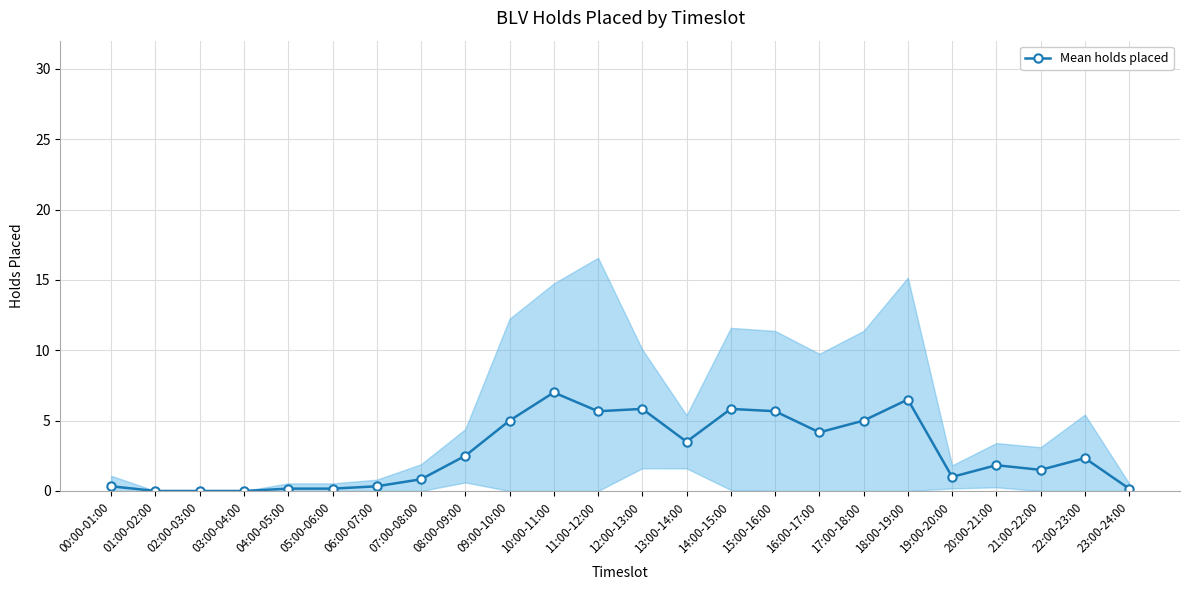

What is the change in value from 04:00-05:00 to 18:00-19:00?

+6.3